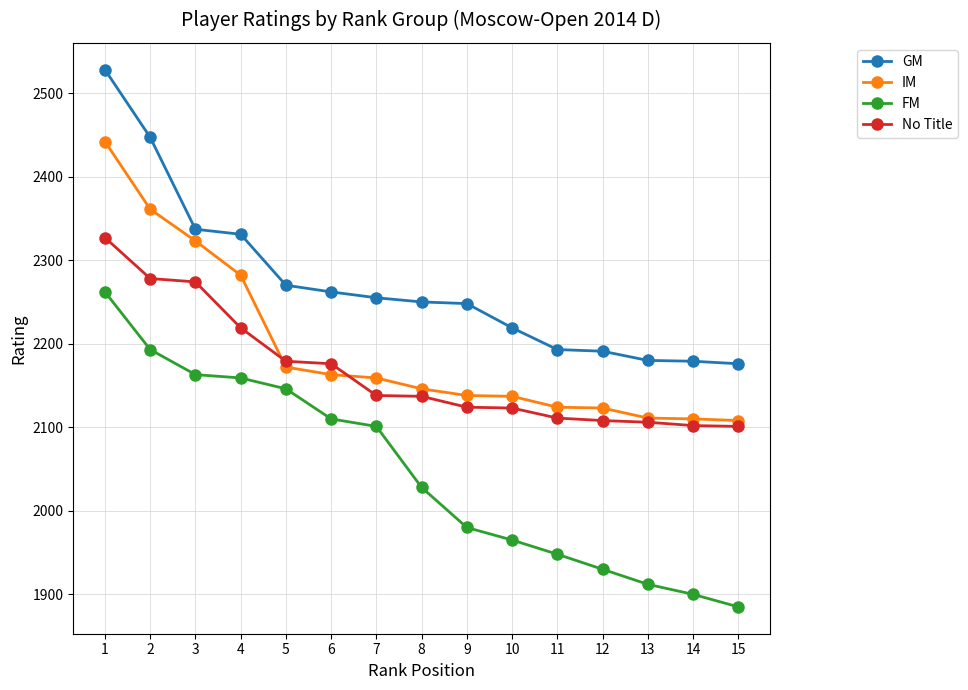

What is the total value across all series at 7?

8653